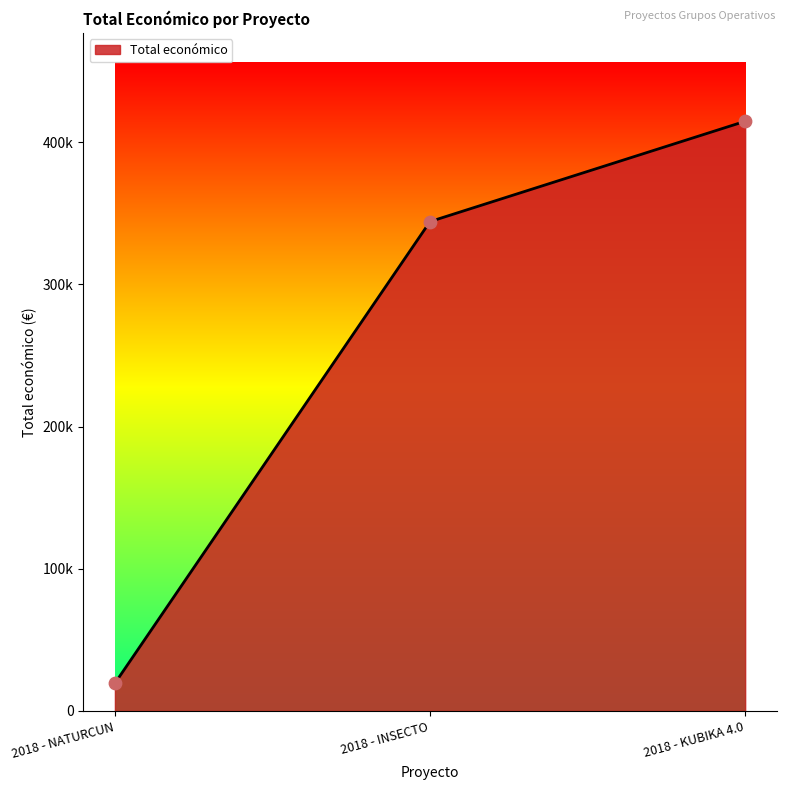

Does the chart have visible grid lines?

No